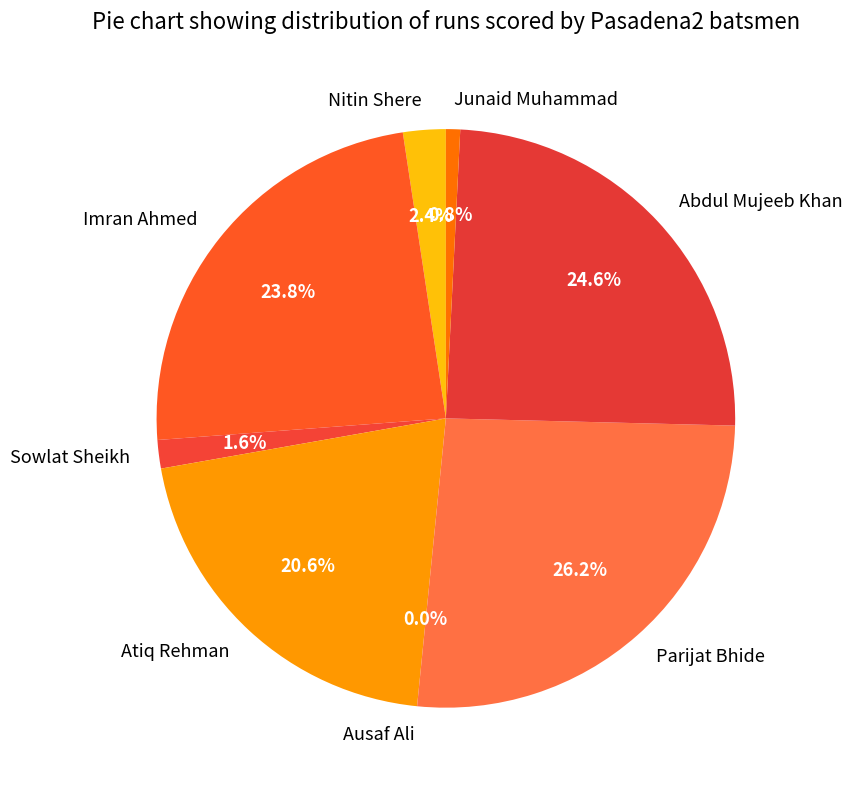

To the nearest percent, what percentage of the pie is Parijat Bhide?

26%